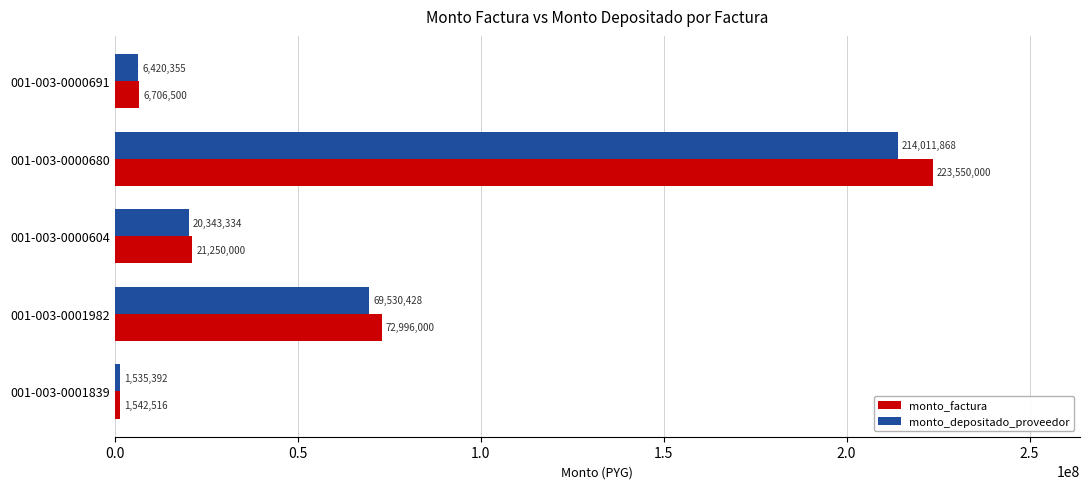

At which label does monto_factura reach its peak?

001-003-0000680